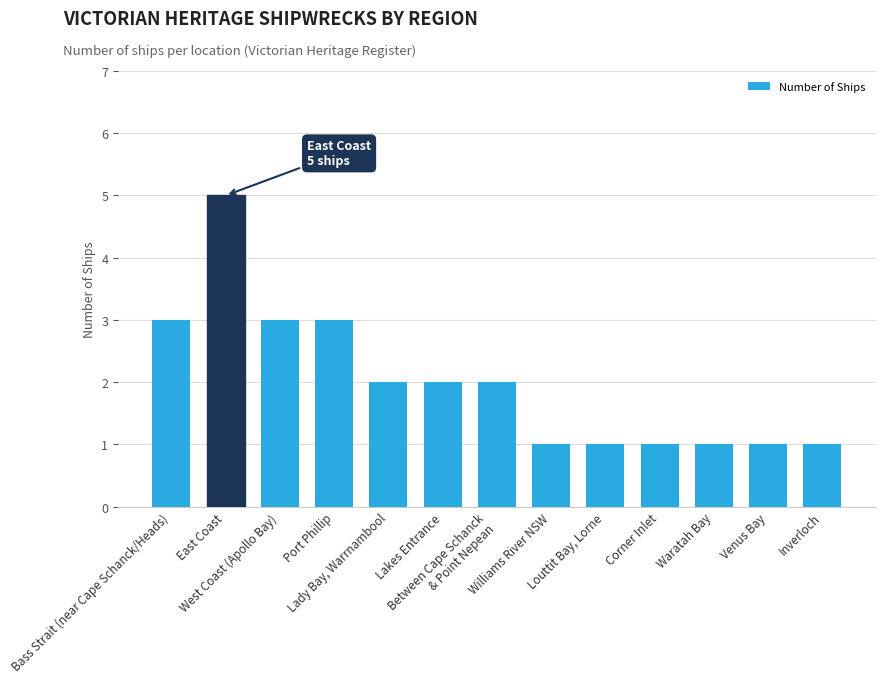

How many categories are shown in the chart?

13